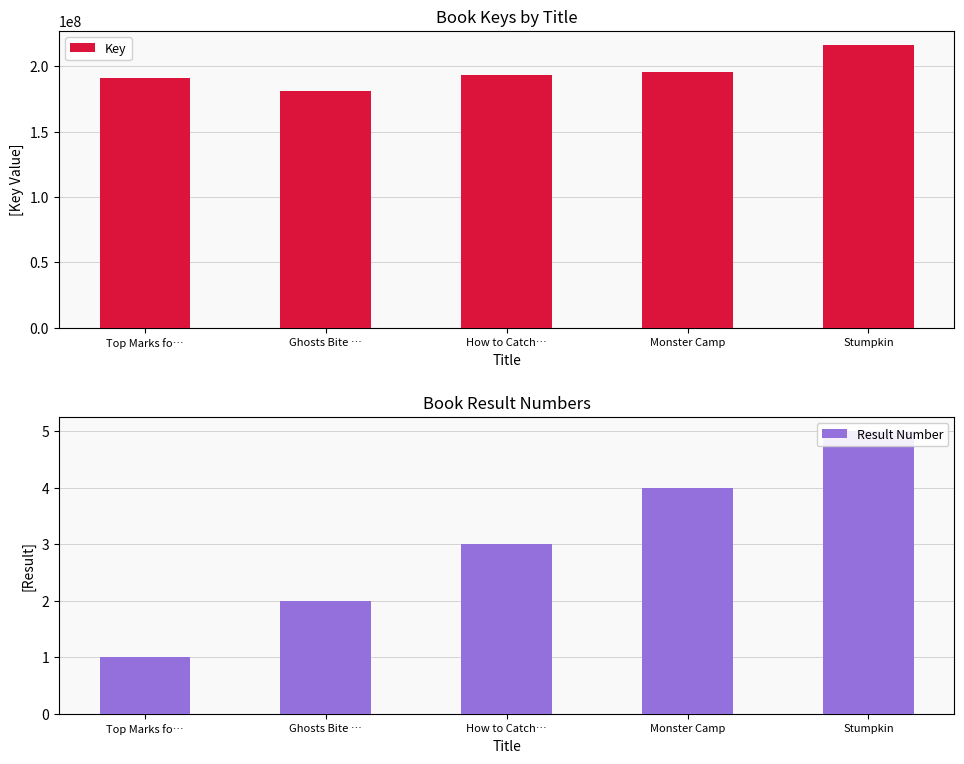

At Ghosts Bite …, list the series in order from largest to smallest.

Key, Result Number